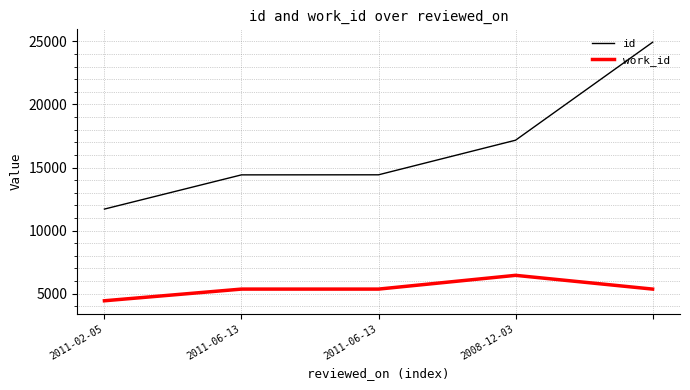

True or false: id and work_id intersect in this chart.

False